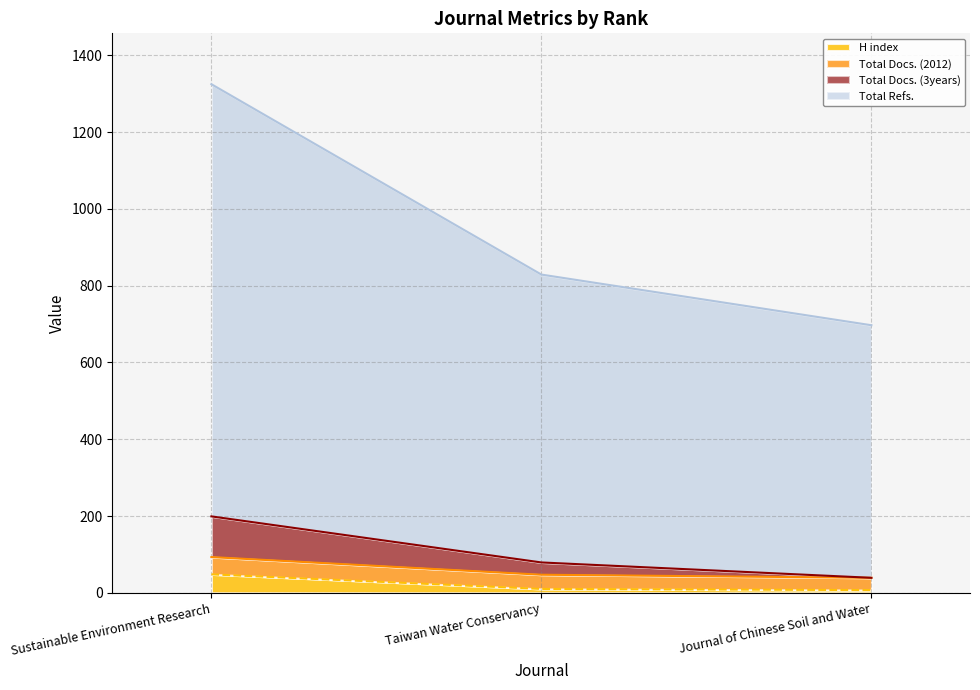

How many data points does each series have?

3